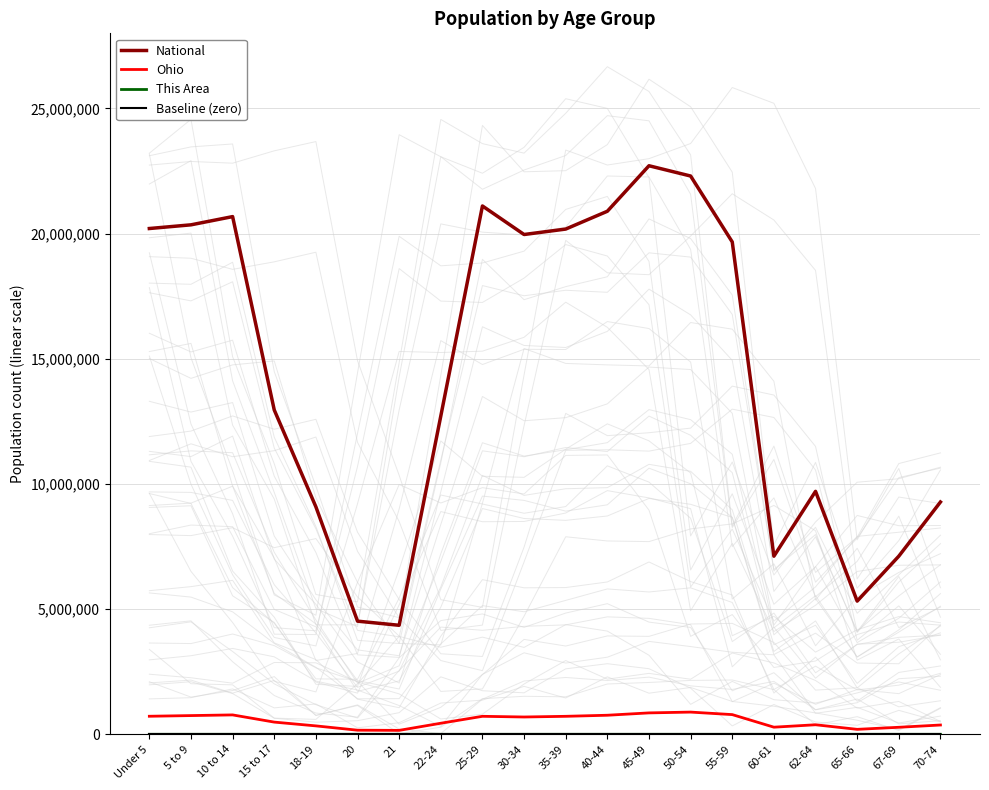

Is it true that This Area equals 93 at 55-59?

True